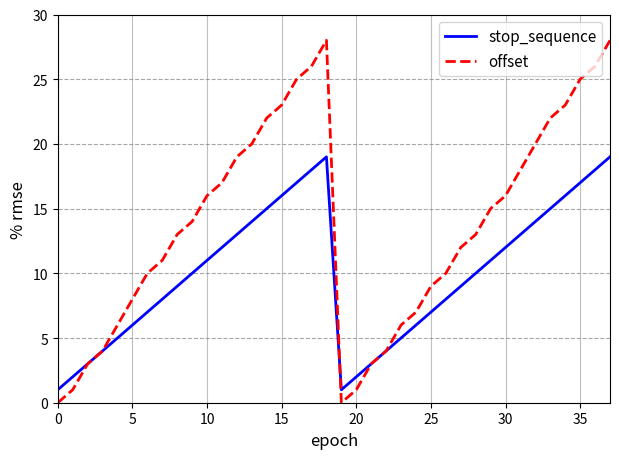

Rank the series by their maximum value, from highest to lowest.

offset, stop_sequence